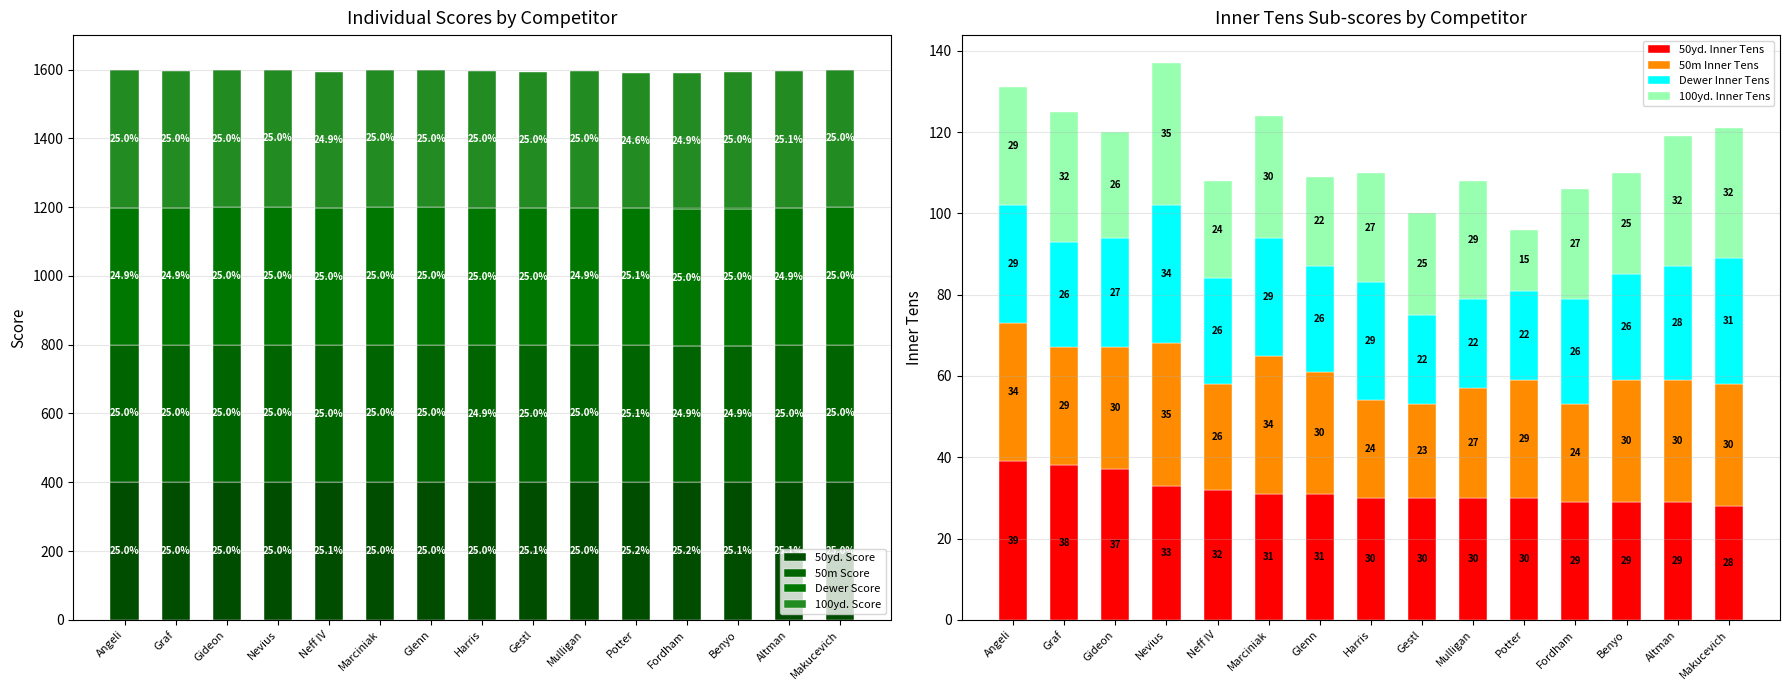

At which label does 50yd. Inner Tens reach its minimum?

Makucevich